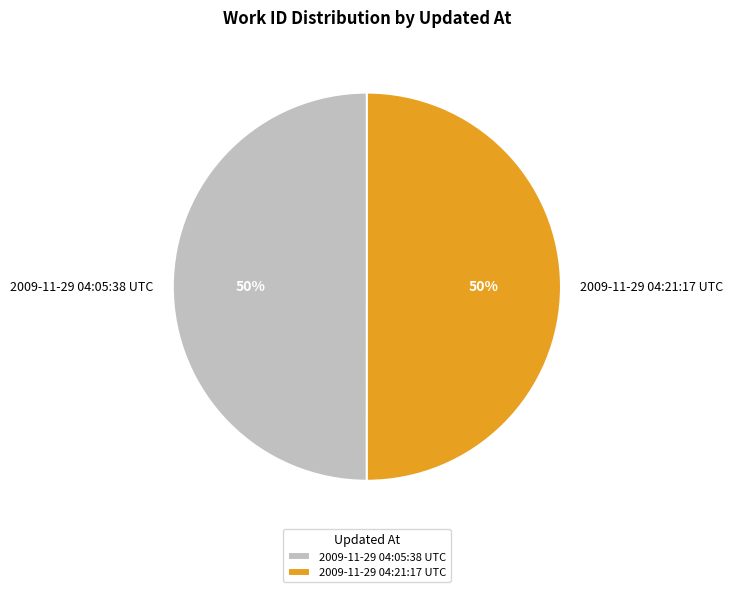

How many slices are in this pie chart?

2